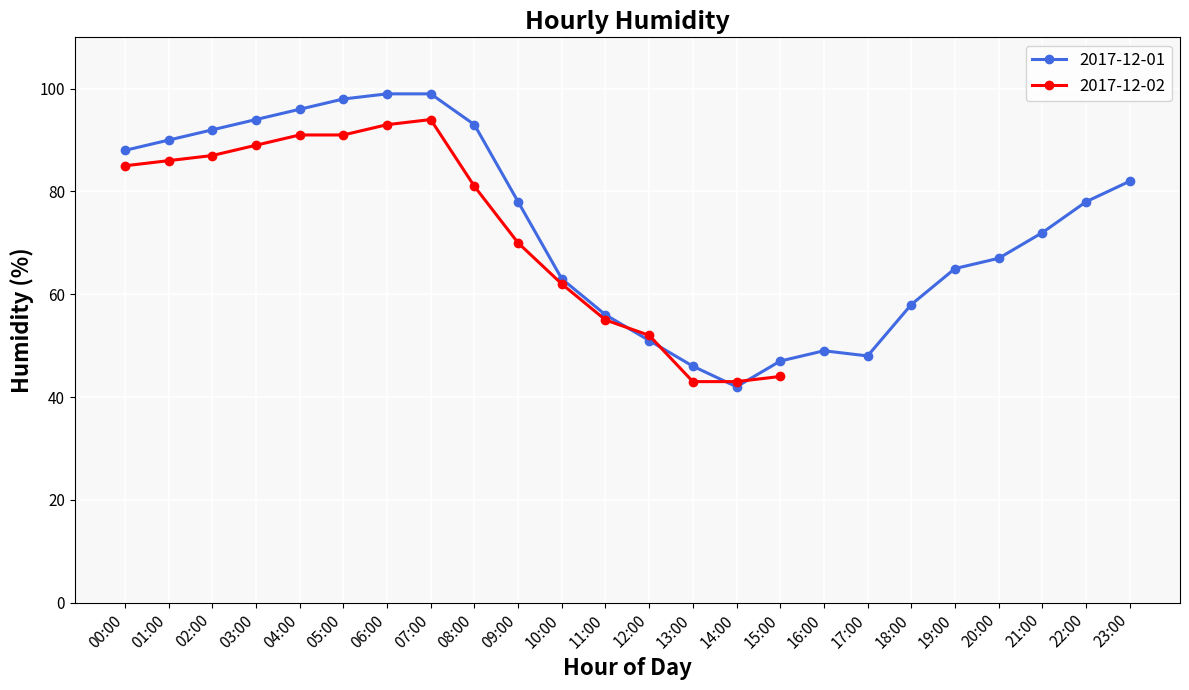

Reading left to right, what are all the values shown in this chart?

88	90	92	94	96	98	99	99	93	78	63	56	51	46	42	47	49	48	58	65	67	72	78	82